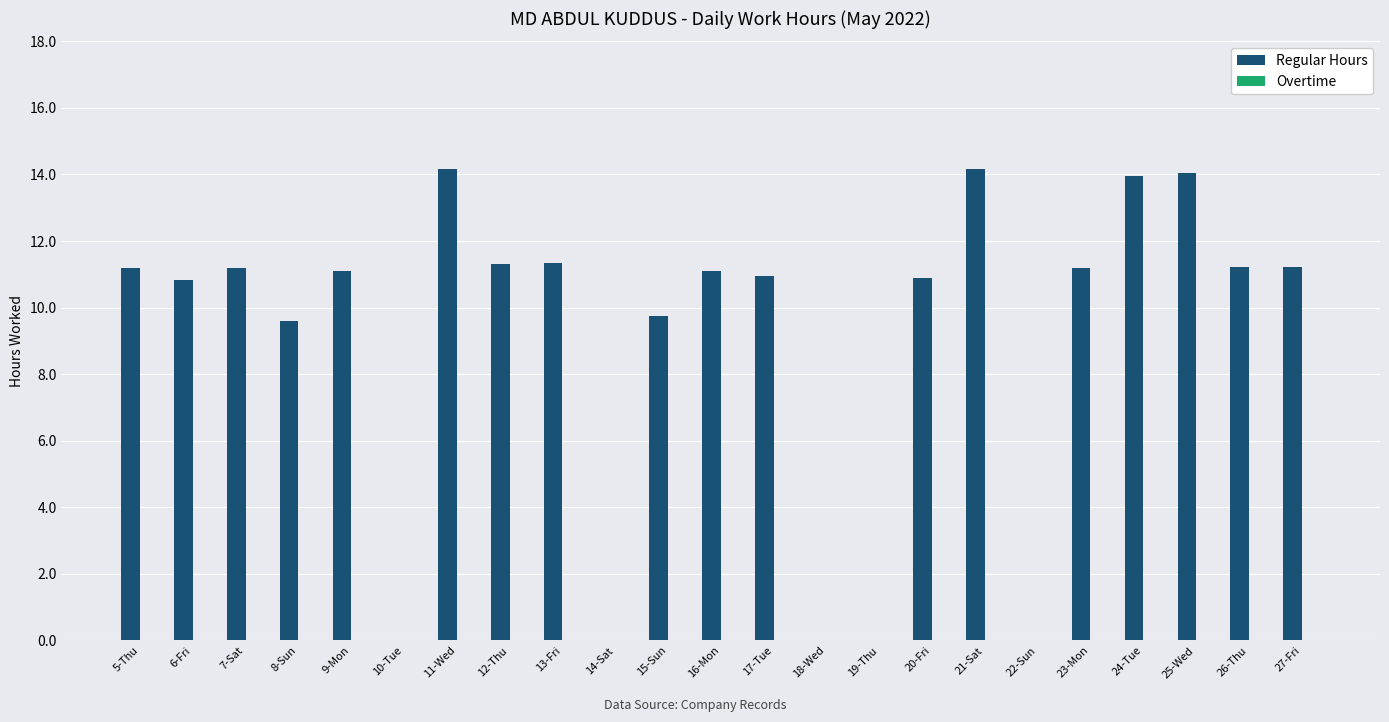

Between 15-Sun and 11-Wed, which is larger?

11-Wed